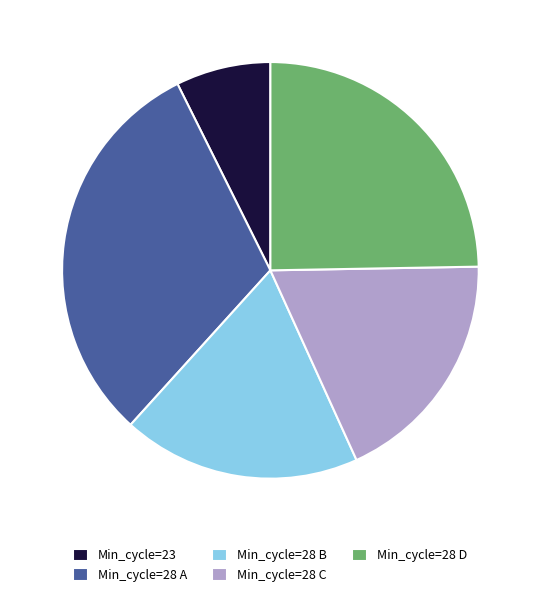

Does any single category account for the majority?

No